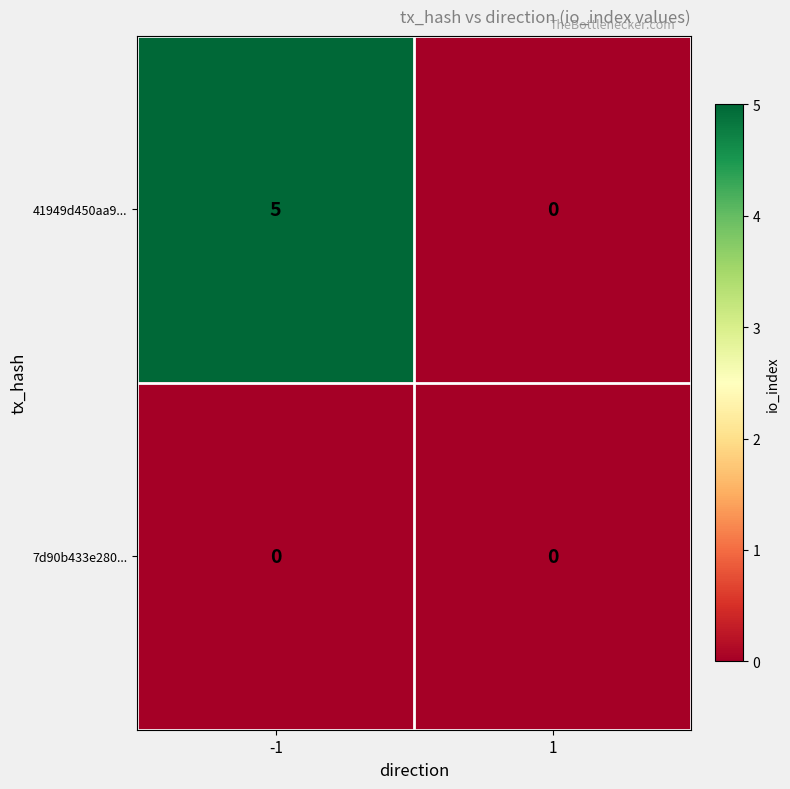

At how many categories does at least one series exceed 3?

1